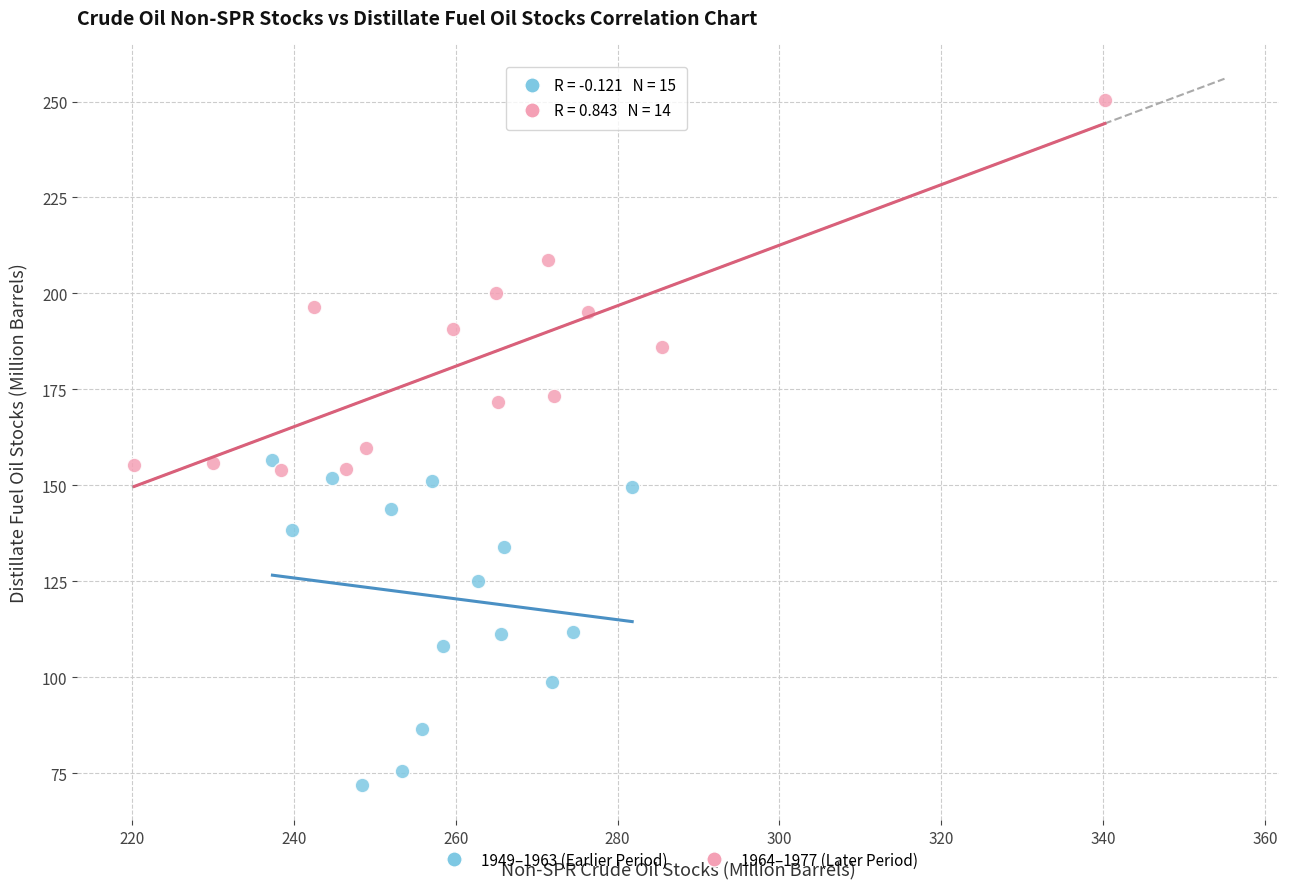

Which series reaches the maximum Y coordinate?

1964–1977 (Later Period)